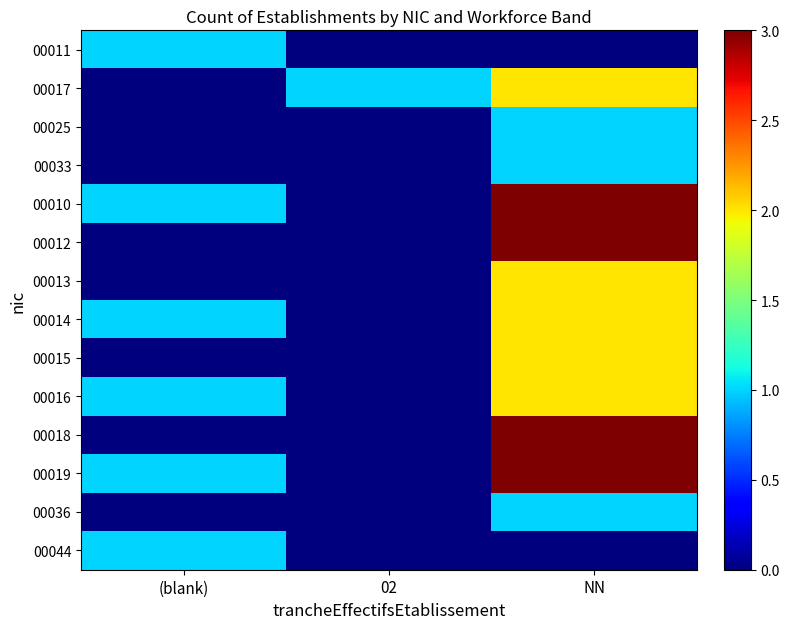

Which has a higher value, NN or (blank)?

(blank)